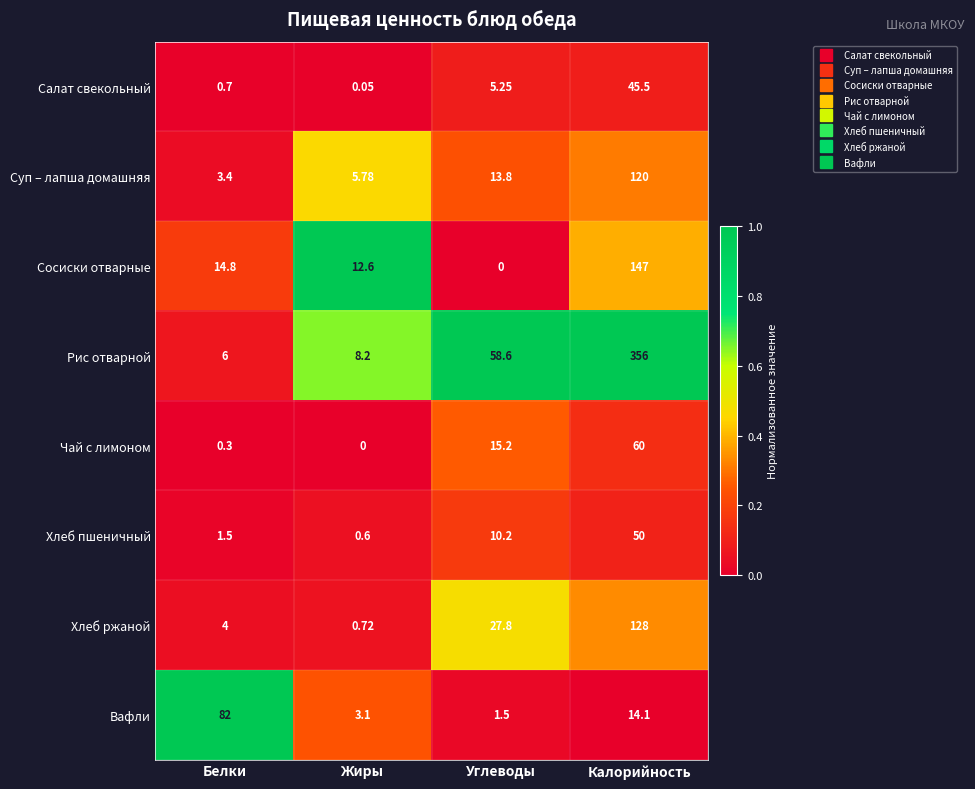

At which category is the sum across all series the highest?

Калорийность